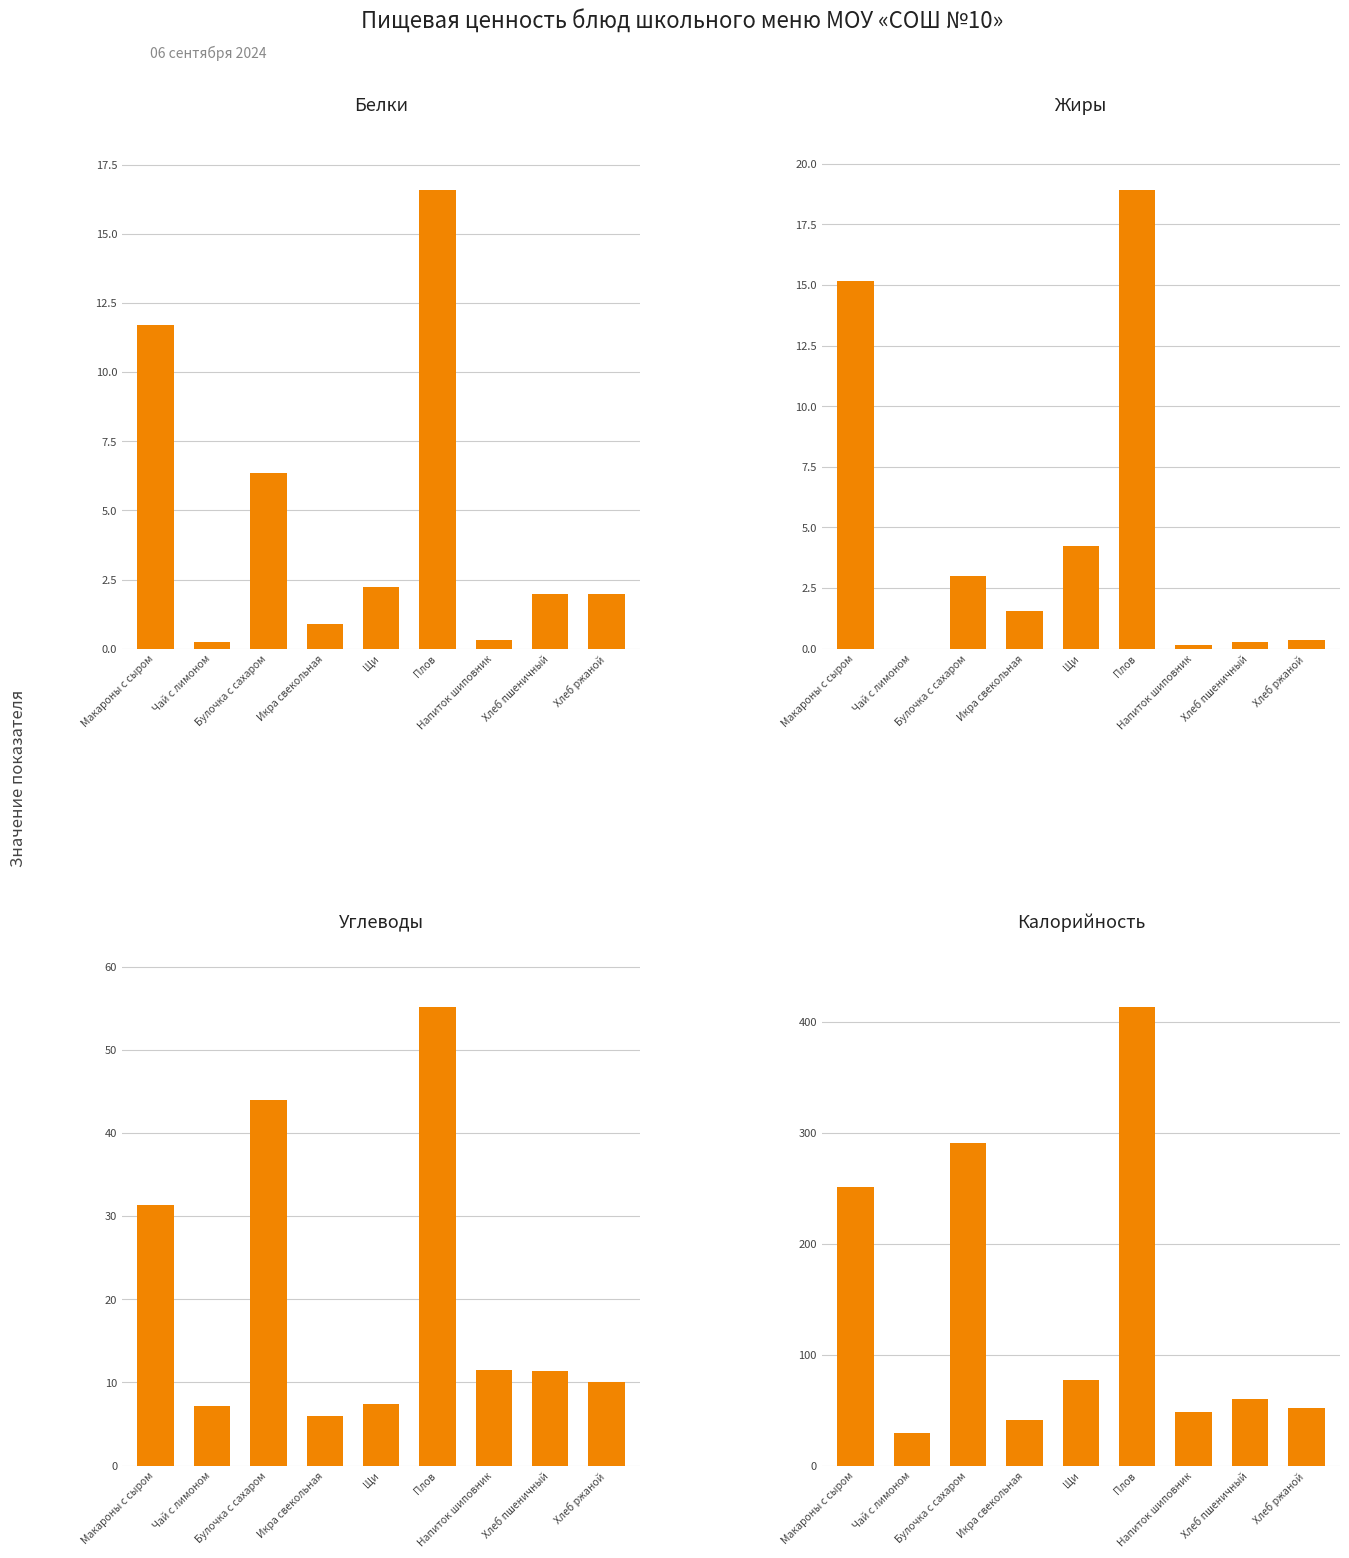

Reading right to left, extract all data points from this chart.

Белки: Хлеб ржаной=2.0	Хлеб пшеничный=2.0	Напиток шиповник=0.3	Плов=16.6	Щи=2.2	Икра свекольная=0.9	Булочка с сахаром=6.4	Чай с лимоном=0.2	Макароны с сыром=11.7
Жиры: Хлеб ржаной=0.4	Хлеб пшеничный=0.3	Напиток шиповник=0.1	Плов=18.9	Щи=4.2	Икра свекольная=1.6	Булочка с сахаром=3.0	Чай с лимоном=0.0	Макароны с сыром=15.2
Углеводы: Хлеб ржаной=10.0	Хлеб пшеничный=11.4	Напиток шиповник=11.5	Плов=55.1	Щи=7.4	Икра свекольная=5.9	Булочка с сахаром=43.9	Чай с лимоном=7.1	Макароны с сыром=31.4
Калорийность: Хлеб ржаной=52.2	Хлеб пшеничный=59.7	Напиток шиповник=48.3	Плов=413.3	Щи=77.3	Икра свекольная=41.2	Булочка с сахаром=290.8	Чай с лимоном=29.8	Макароны с сыром=251.4